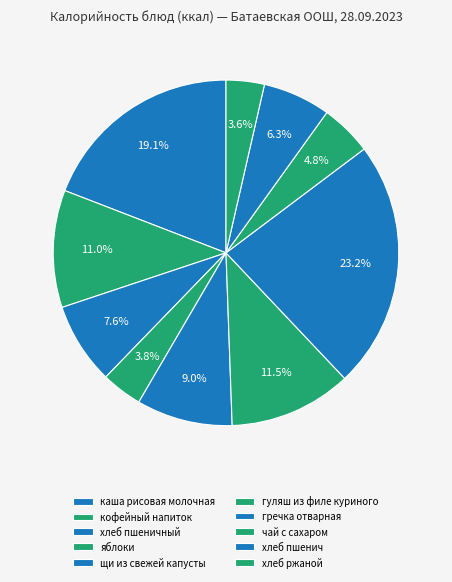

Count the number of slices in the pie.

10